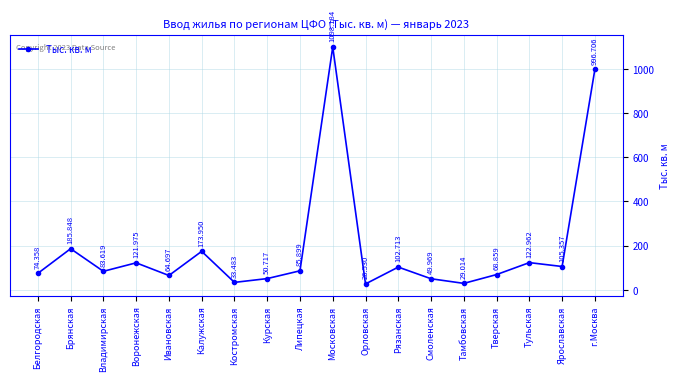

What is the label of the 8th point from the right?

Орловская